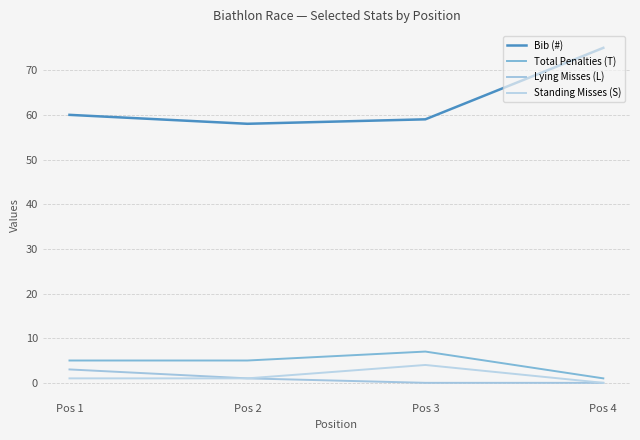

How many lines are shown in the chart?

4